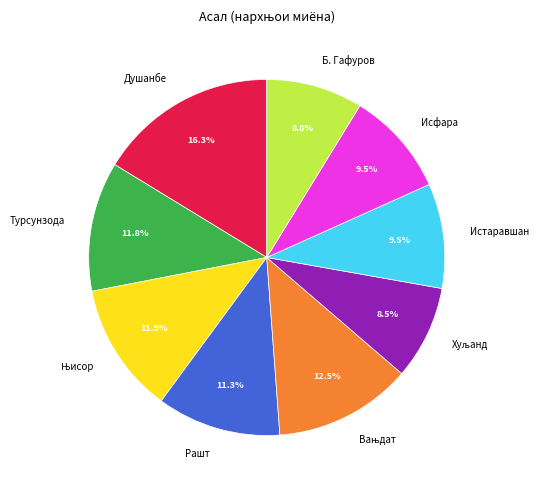

Is there any slice that represents more than half of the pie?

No